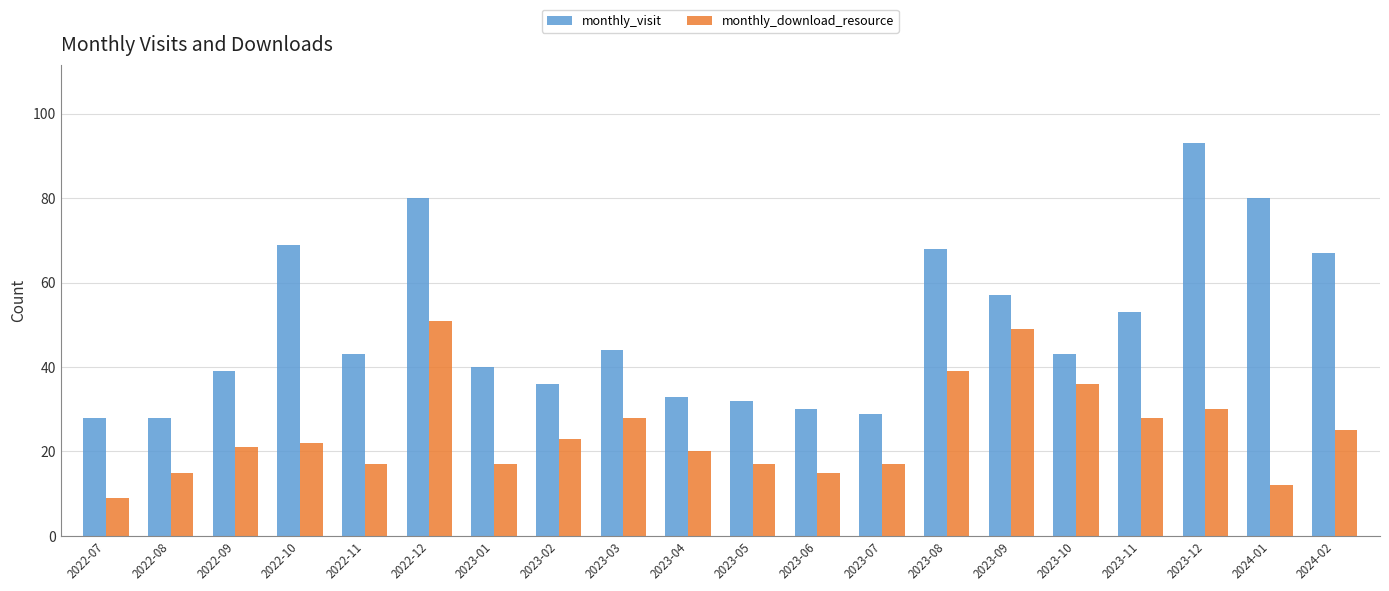

At which category does the chart reach its peak across all series?

2023-12